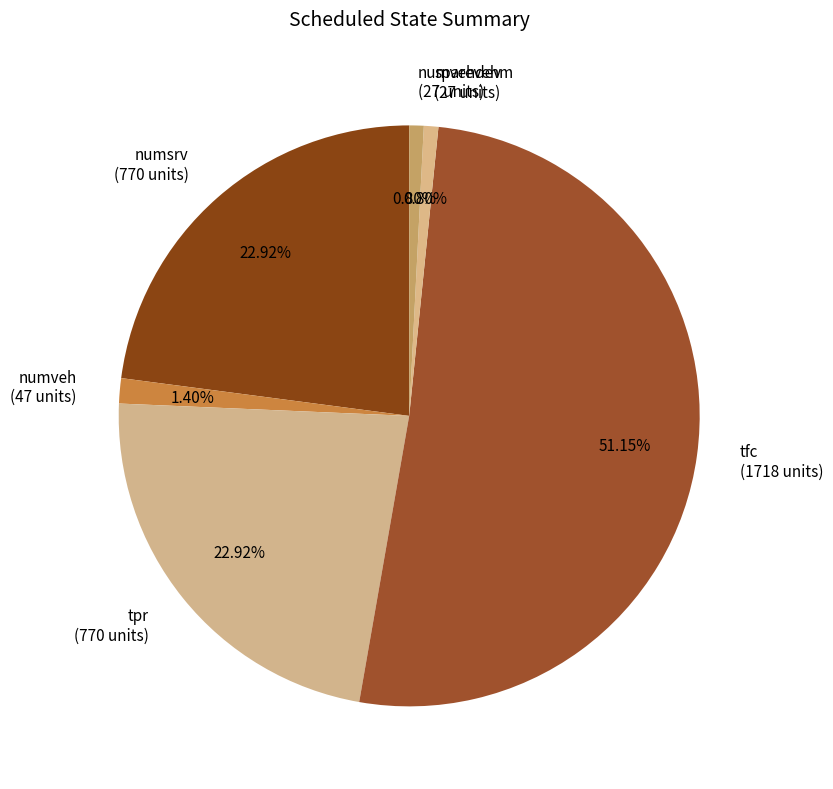

Is tfc (1718 units) the majority of the pie?

Yes